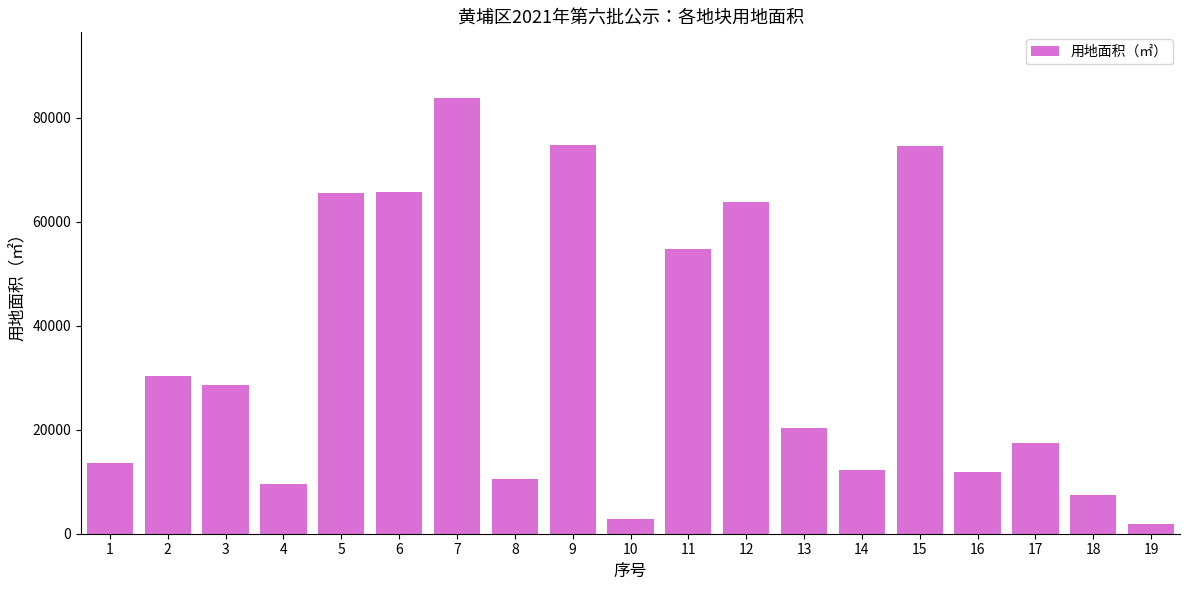

What is the average value?

34216.4